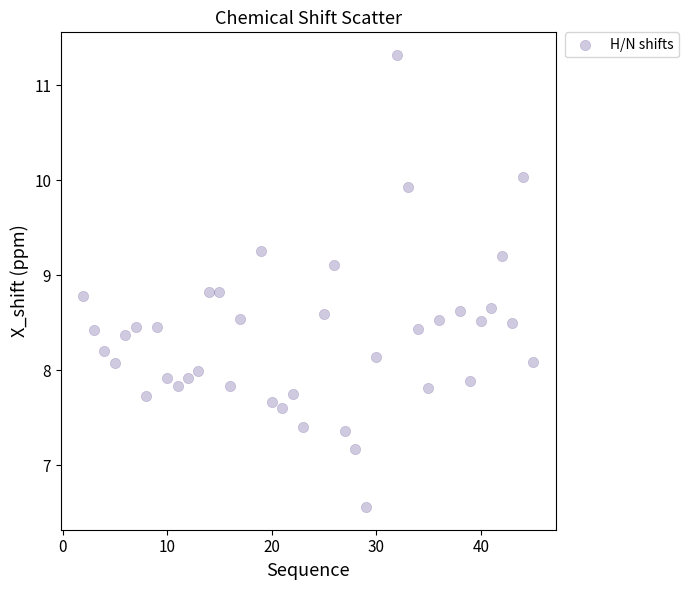

What is the range of Y values (max minus min)?

4.8